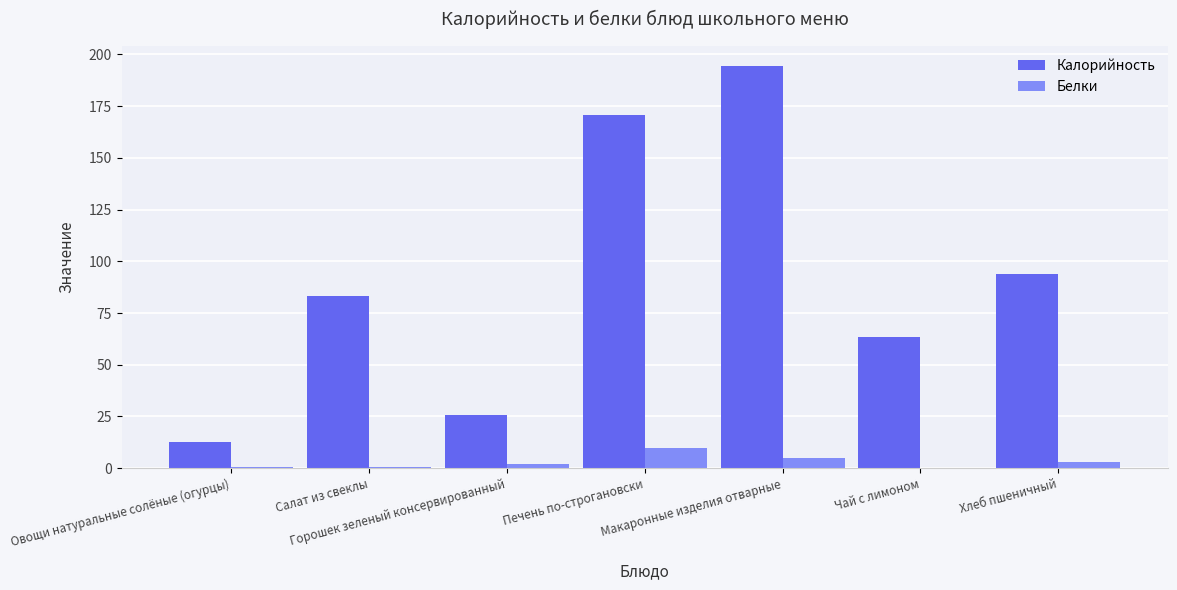

How many distinct data groups are displayed?

2